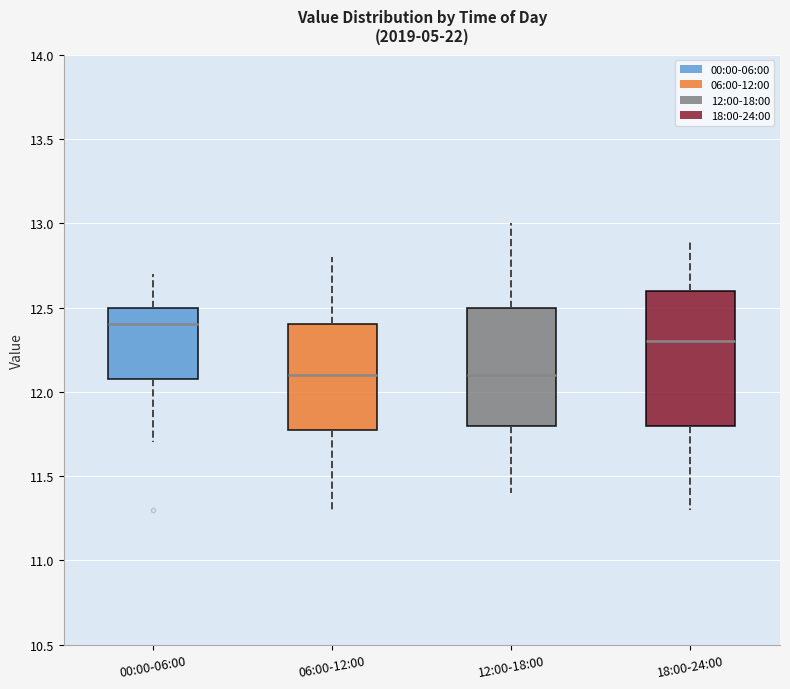

Reading left to right, transcribe this box plot: for each box, give where its median line is, the range the box spans, and where its two whiskers end, as read against the y-axis. The values are not printed on the chart, so give them approximately, as read against the axis.

00:00-06:00: median 12.4, box 12.1 to 12.5, whiskers 11.7 to 12.7
06:00-12:00: median 12.1, box 11.8 to 12.4, whiskers 11.3 to 12.8
12:00-18:00: median 12.1, box 11.8 to 12.5, whiskers 11.4 to 13.0
18:00-24:00: median 12.3, box 11.8 to 12.6, whiskers 11.3 to 12.9